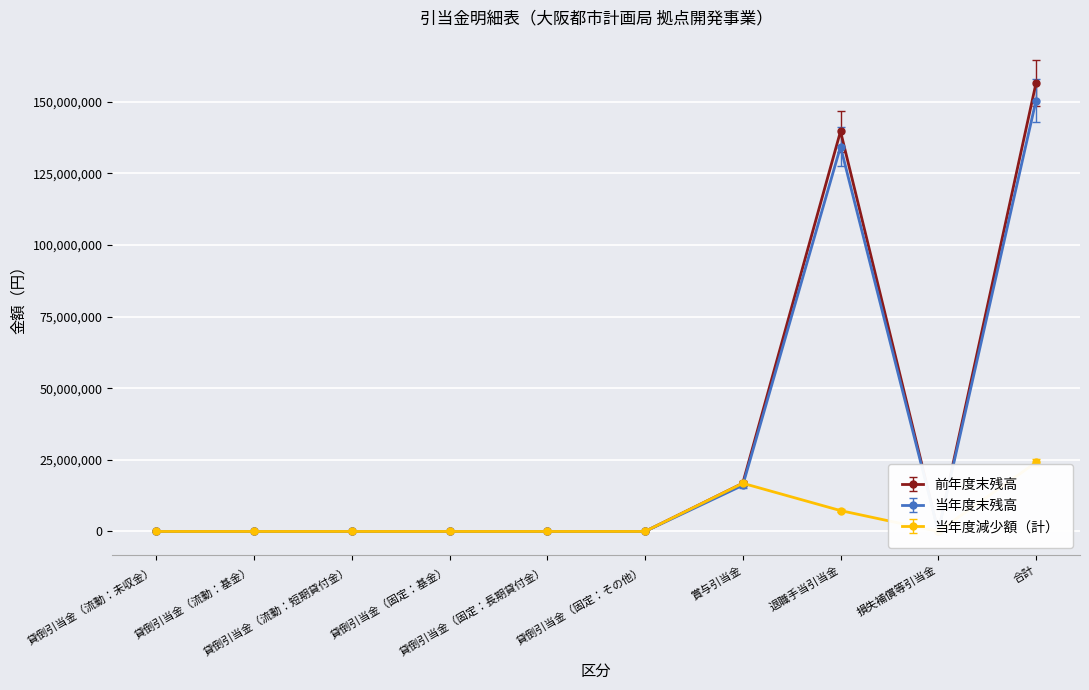

How many lines are shown in the chart?

3